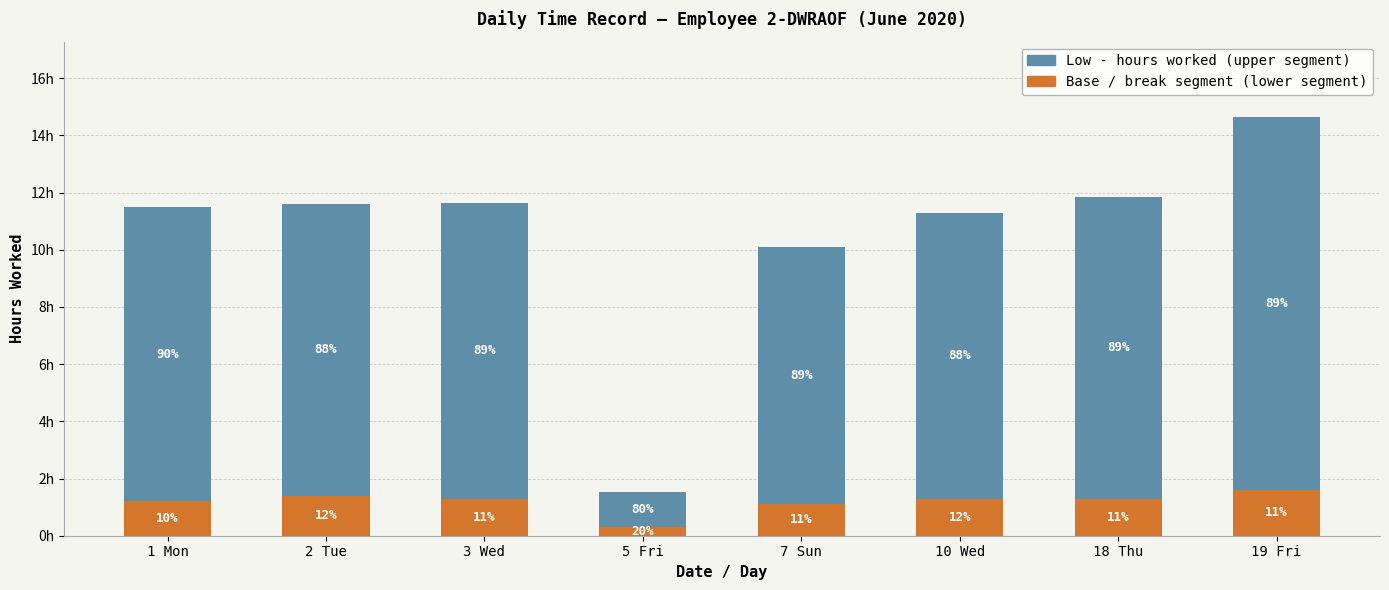

Does the chart contain any negative values?

No